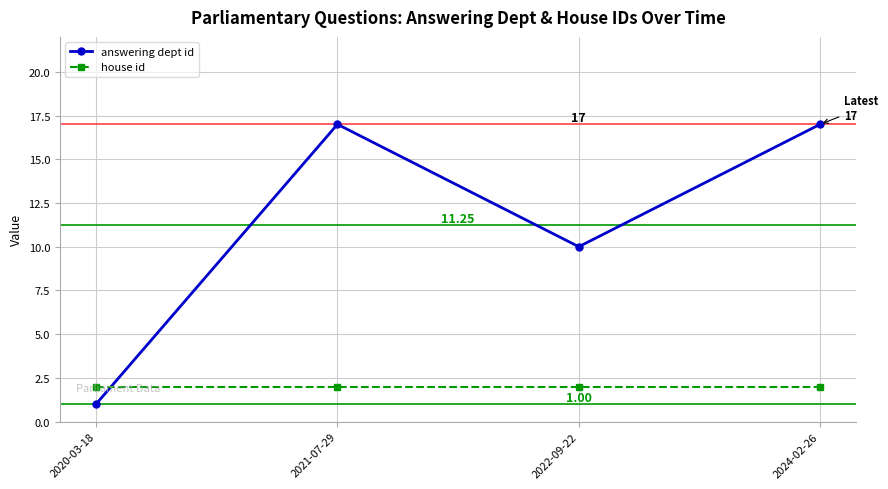

List the series in order of their overall mean, highest first.

answering dept id, house id